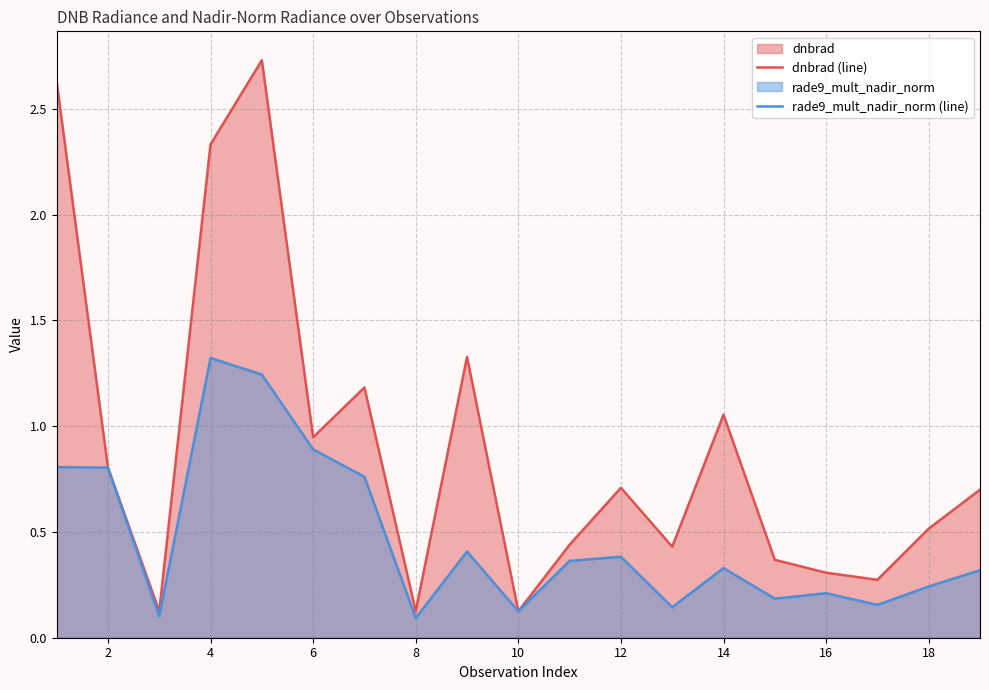

How many data points does each series have?

19